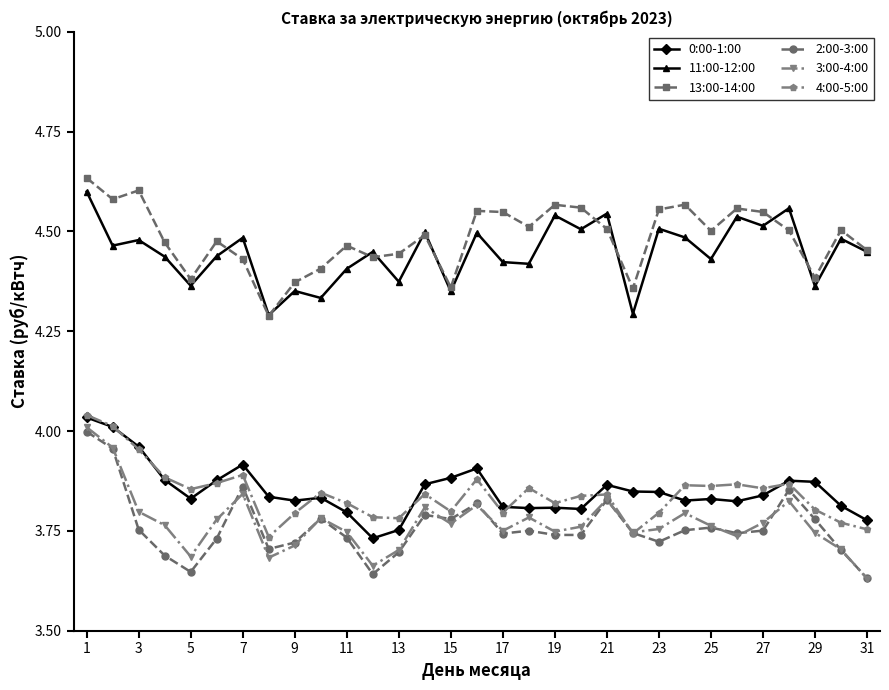

In 3:00-4:00, how many points are lower than both neighbors (excluding endpoints)?

8